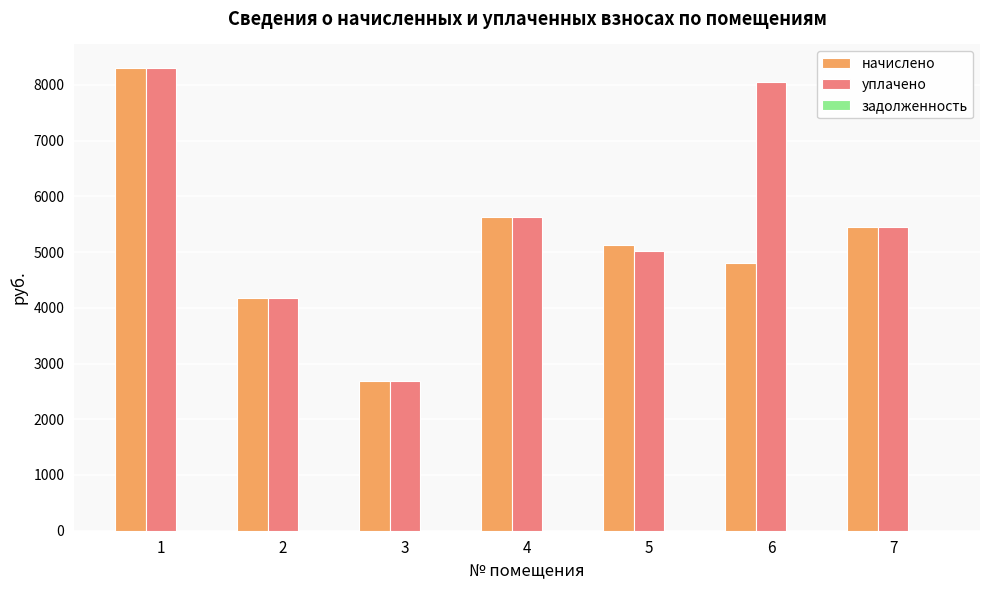

What is the maximum value shown in the chart?

8309.8